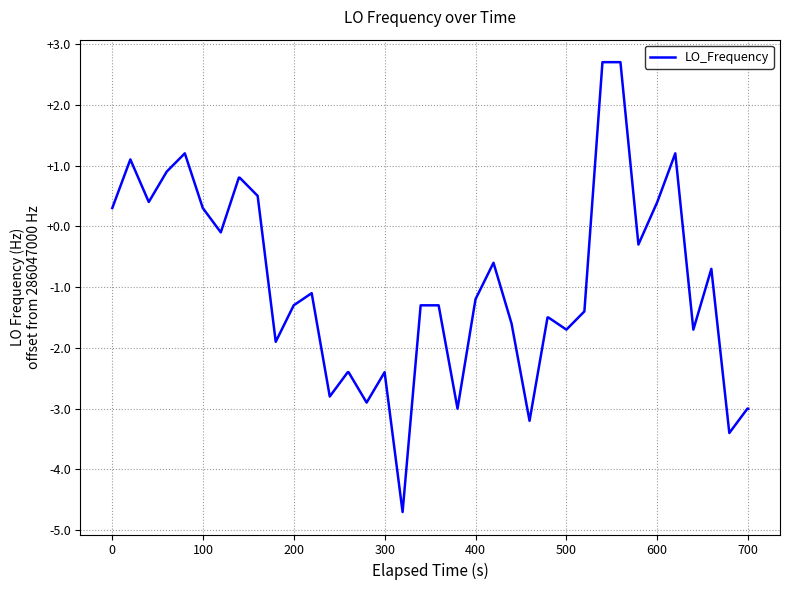

What is the minimum value shown in the chart?

-4.7